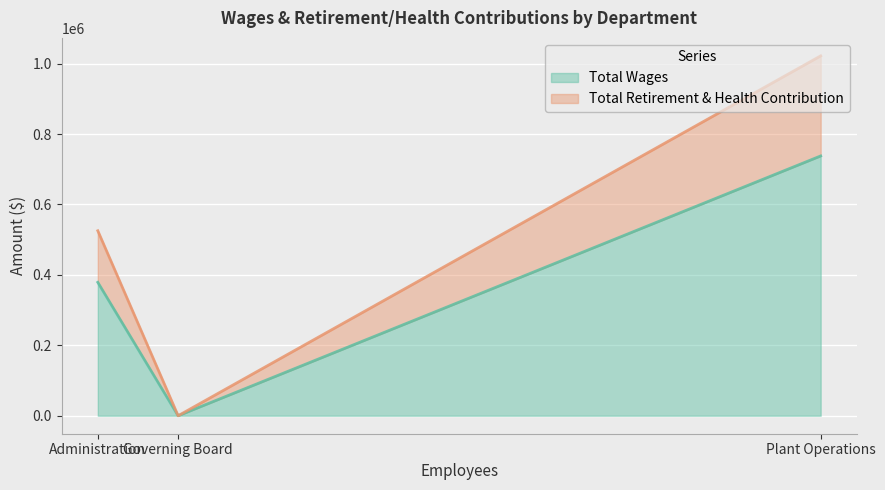

Rank the categories by Total Retirement & Health Contribution value from highest to lowest.

Plant Operations, Administration, Governing Board